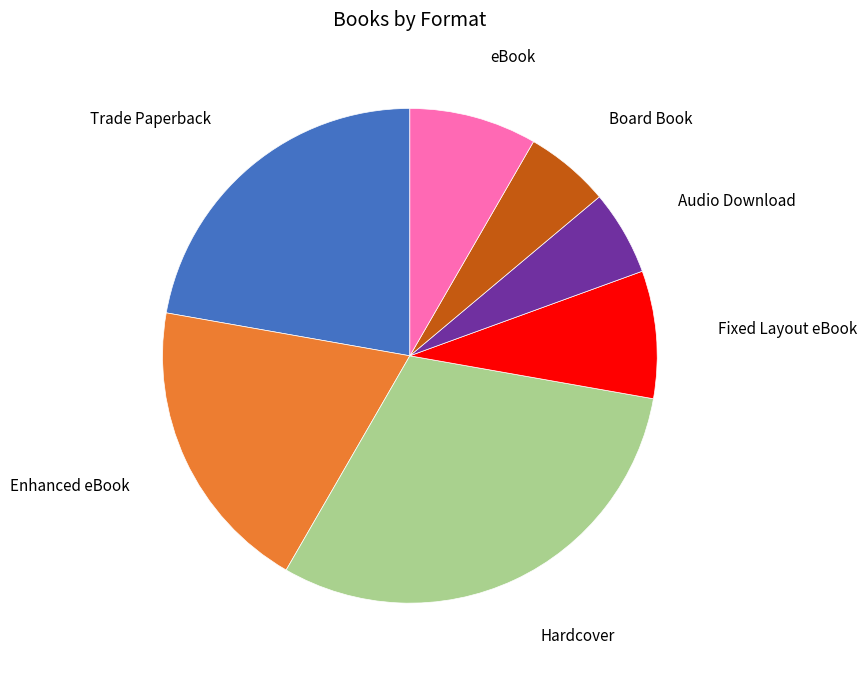

Is there any slice that represents more than half of the pie?

No